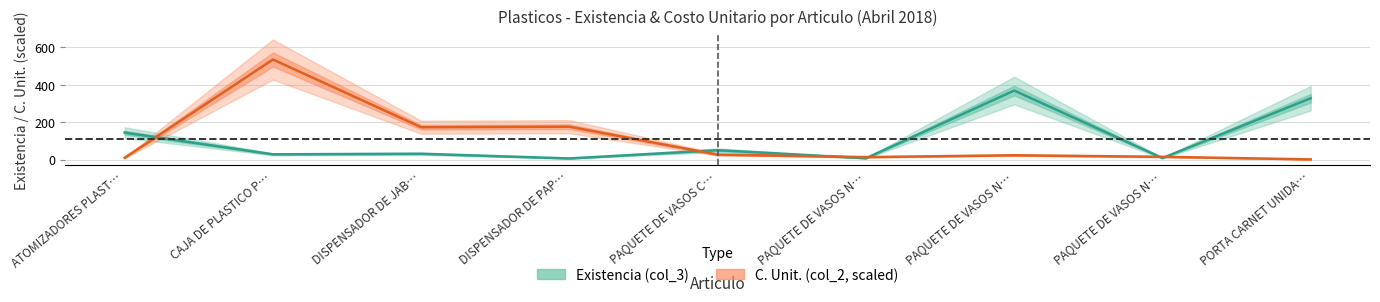

The value of C. Unit. (col_2, scaled) at ATOMIZADORES PLAST… is 9.4. True or false?

True